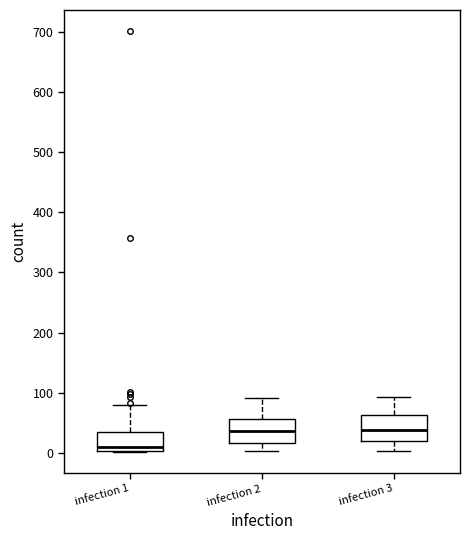

Reading left to right, transcribe this box plot: for each box, give where its median line is, the range the box spans, and where its two whiskers end, as read against the y-axis. The values are not printed on the chart, so give them approximately, as read against the axis.

infection 1: median 10, box 0 to 30, whiskers 0 to 80
infection 2: median 40, box 20 to 60, whiskers 0 to 90
infection 3: median 40, box 20 to 60, whiskers 0 to 90